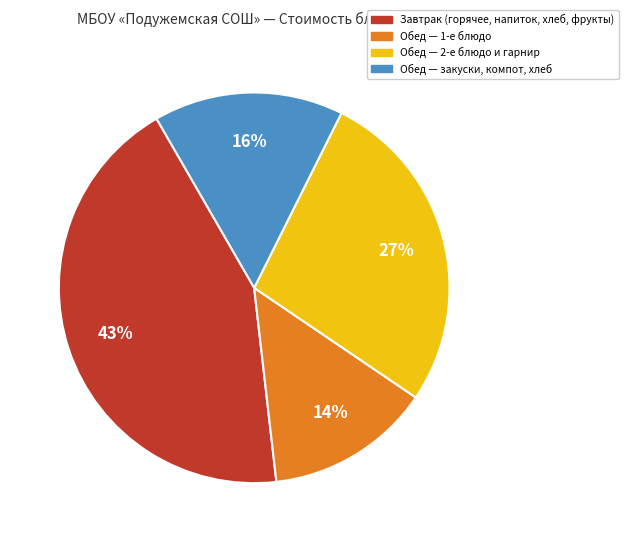

To the nearest percent, what is the average slice percentage?

25%